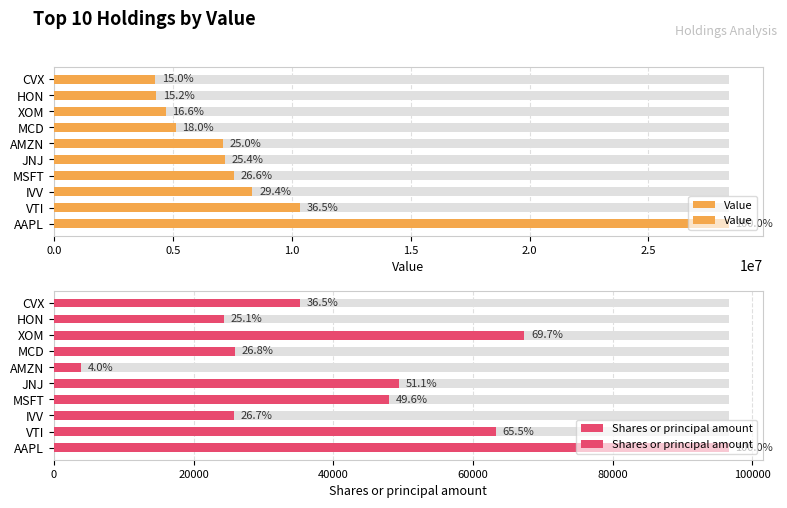

What is the difference between the maximum and minimum values in the Value series?

24134000